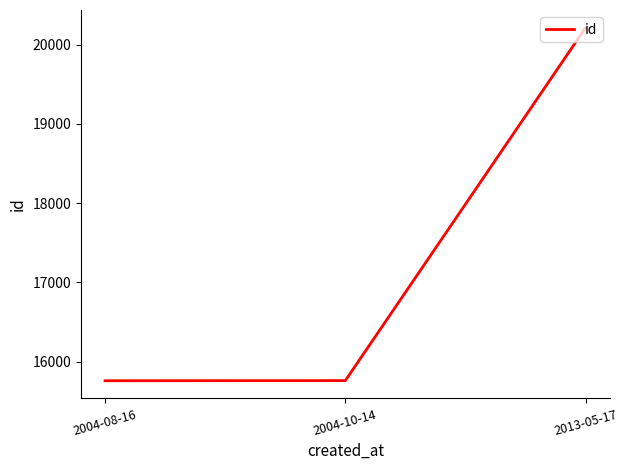

Read the value at 2013-05-17, to the nearest 100.

20200